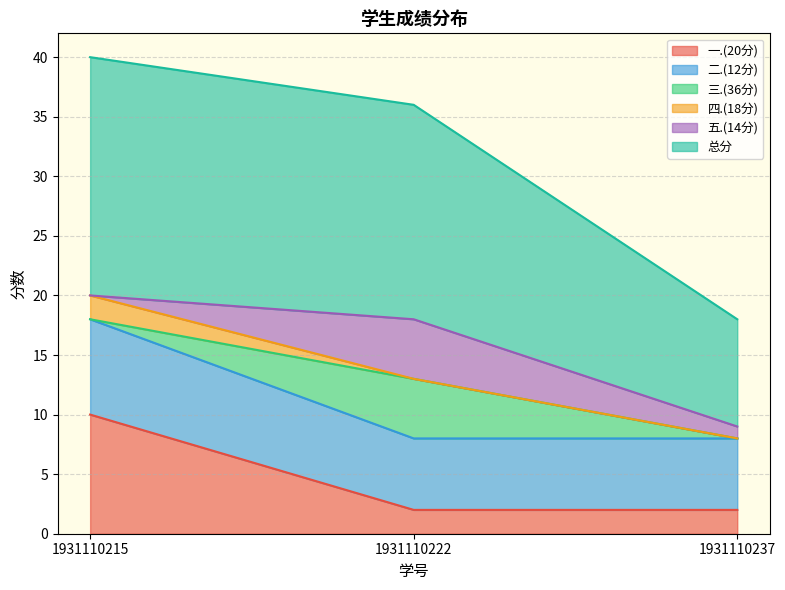

What is the total value across all series at 1931110237?

18